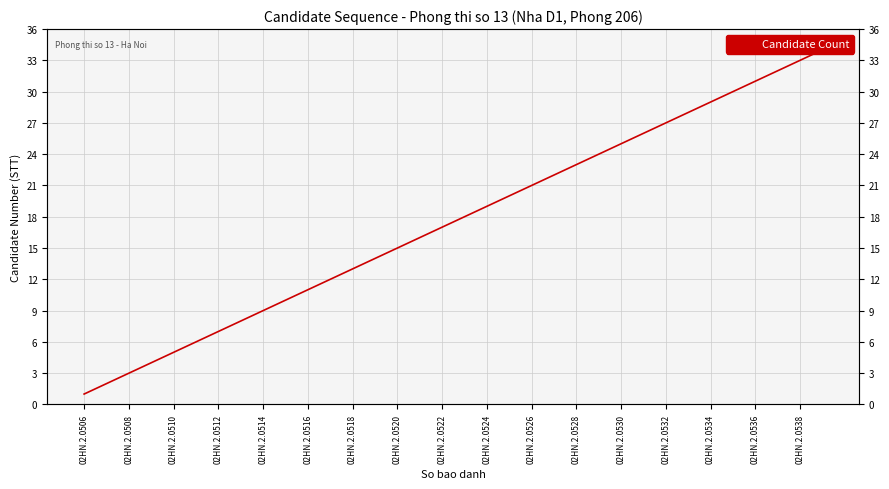

The chart shows a value of 12 at 02HN.2.0534. True or false?

False